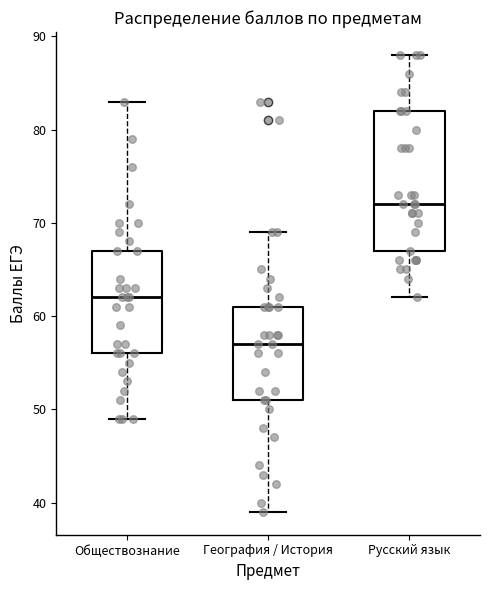

Which box is the tallest, from its lower edge to its upper edge?

Русский язык